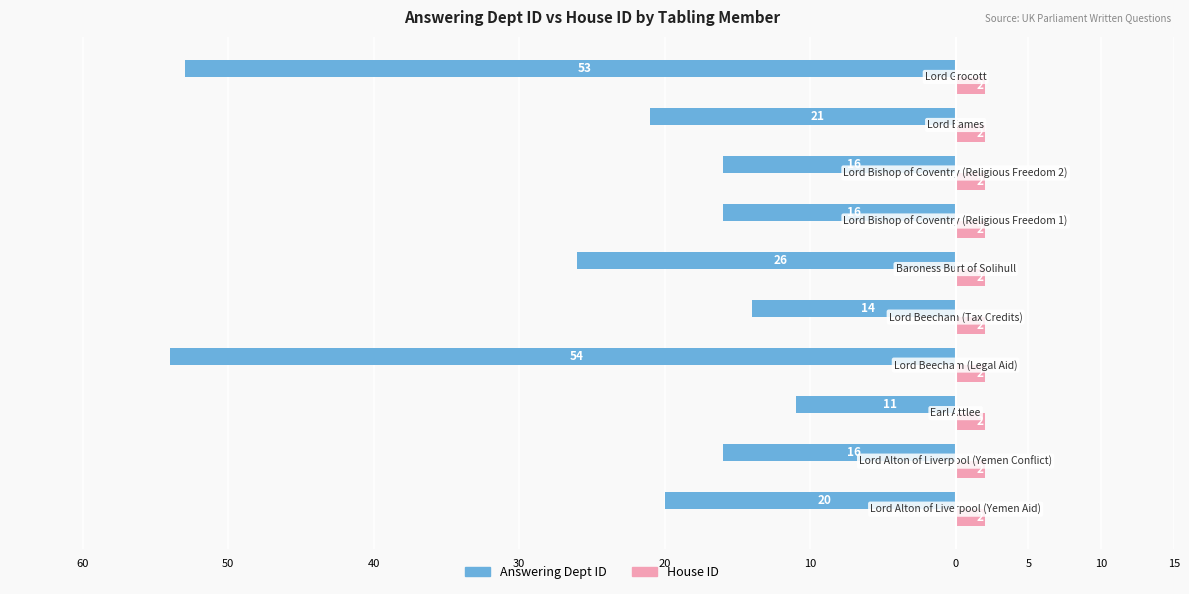

What are all the series names shown in the legend?

Answering Dept ID, House ID